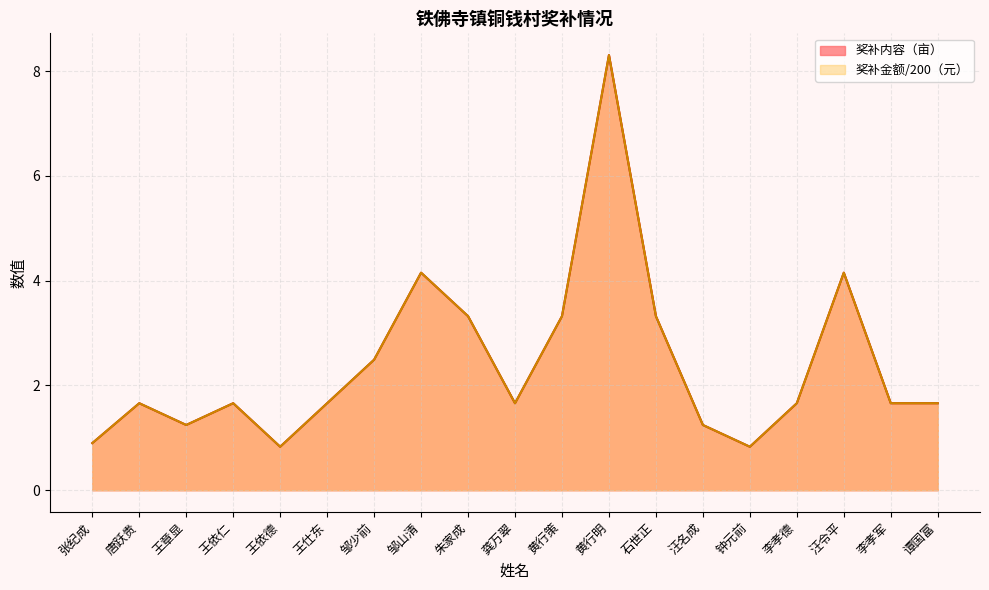

True or false: 奖补内容 and 奖补金额 cross at least once.

False